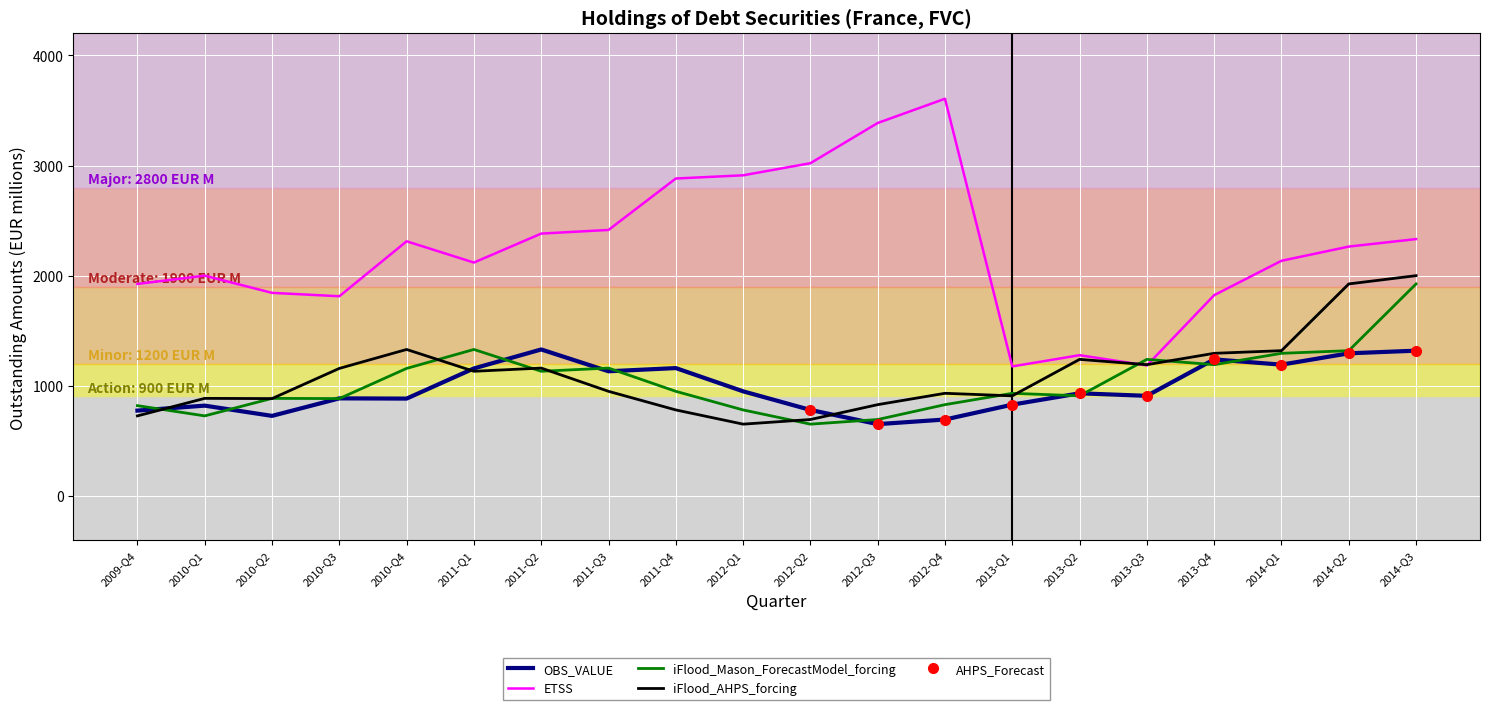

The value of OBS_VALUE at 2012-Q2 is 292. True or false?

False